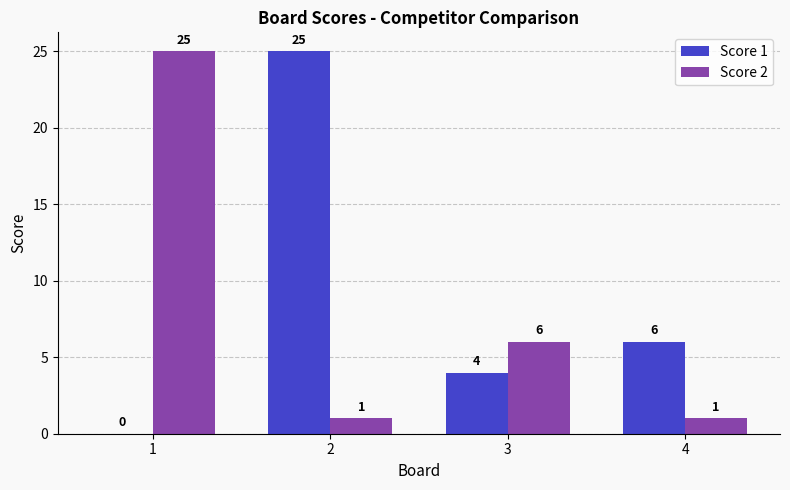

How many groups of bars are there?

4